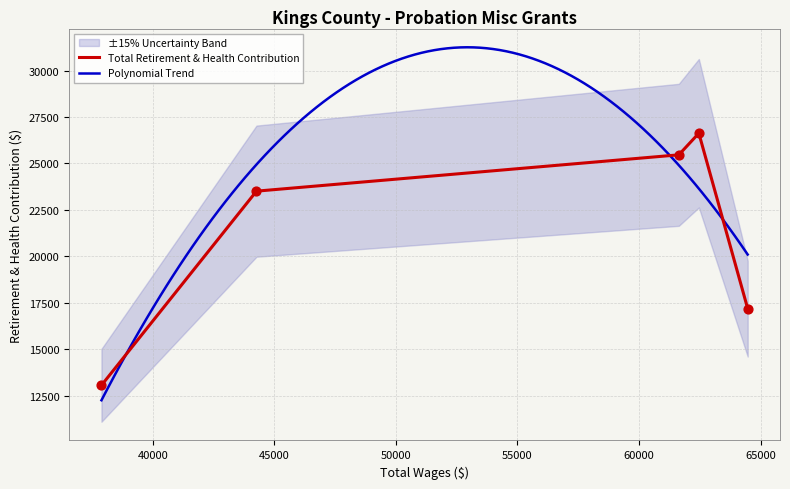

What is the change in value from 44264.0 to 37888.0?

-10443